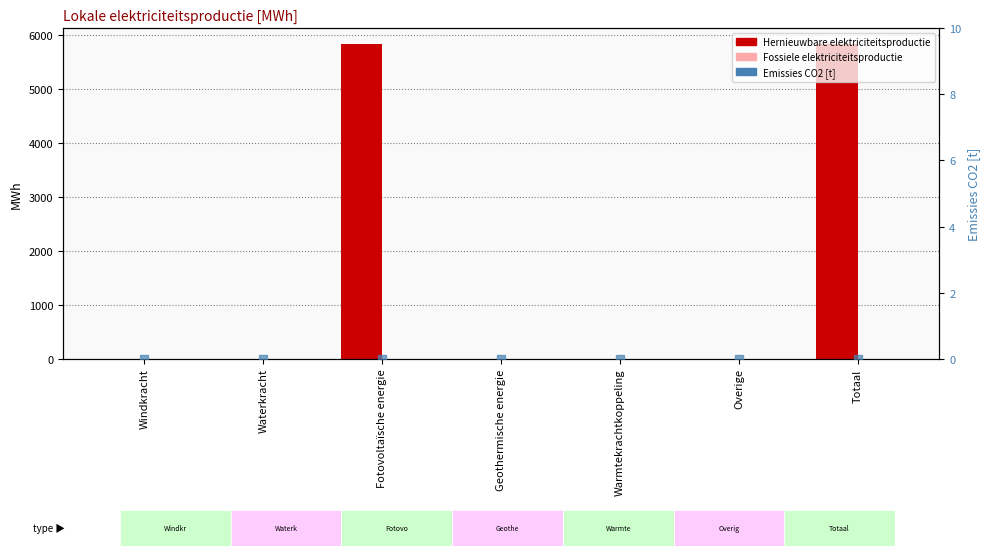

Which series has the widest spread of Y values?

Hernieuwbare elektriciteitsproductie